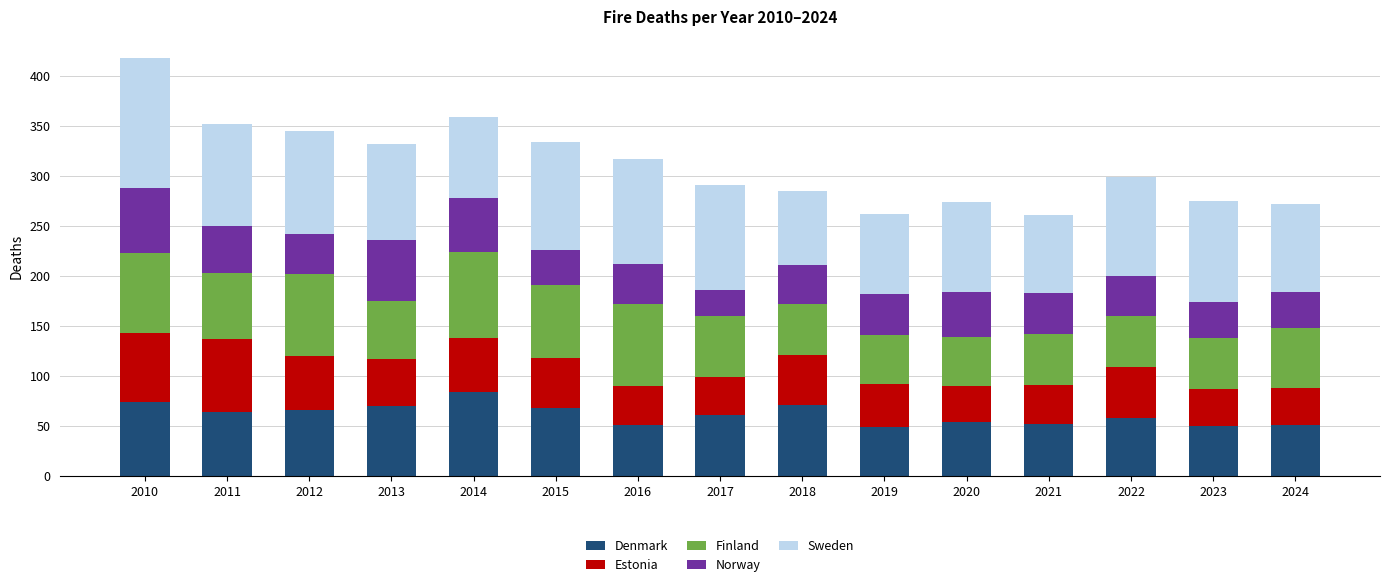

Which category has the highest value in the Denmark series?

2014